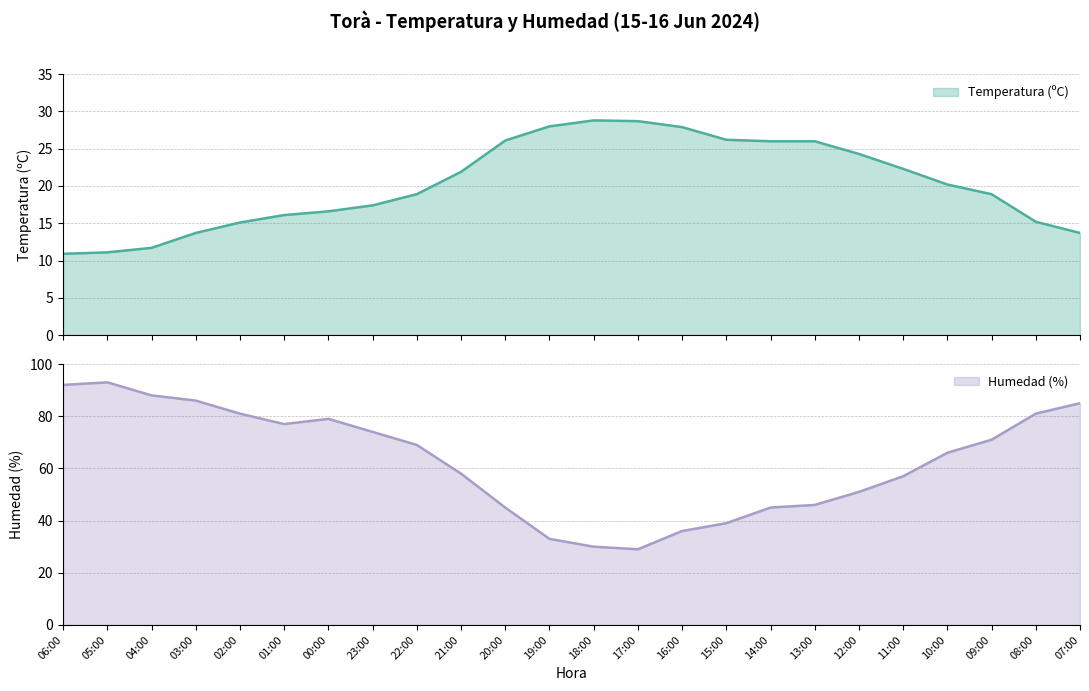

What position from the left is 19:00?

12